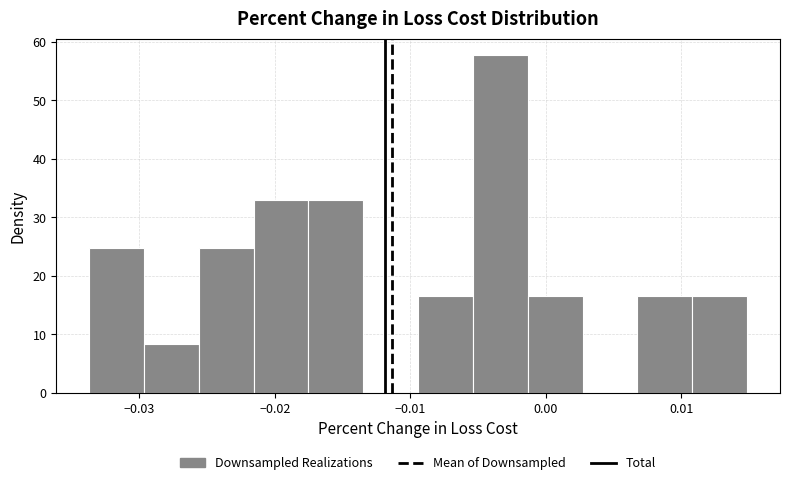

Which range on the x-axis has the tallest bar?

-0.005 to -0.001